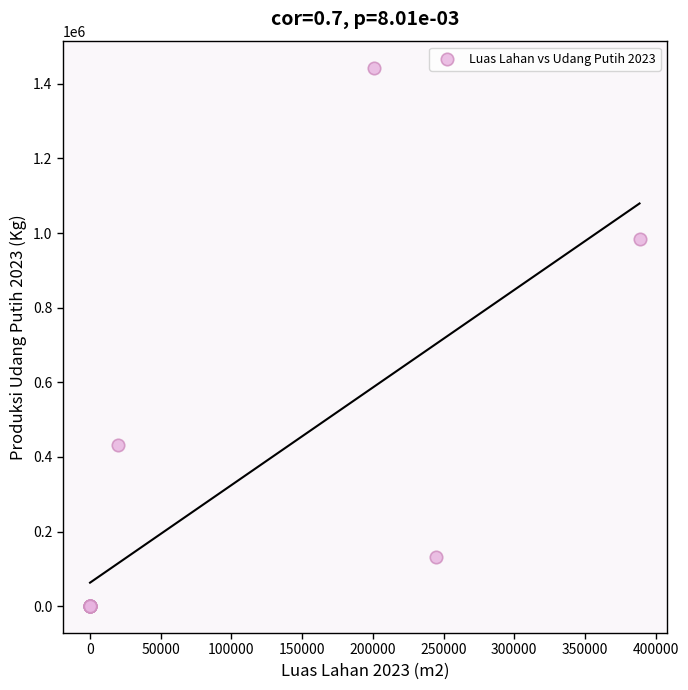

What Y value in the scatter plot is closest to 720647?

983100